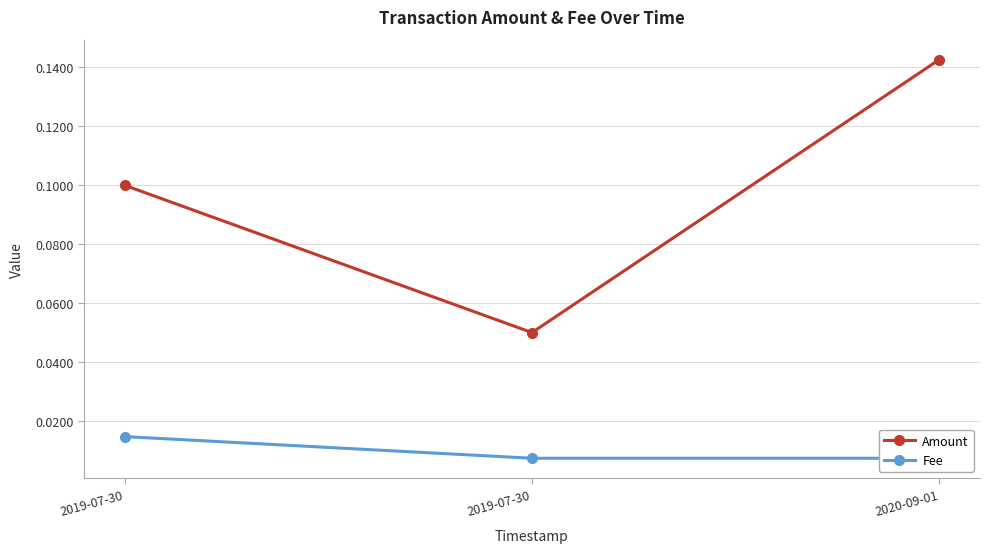

What is the difference between the maximum and minimum values in the Amount series?

0.1